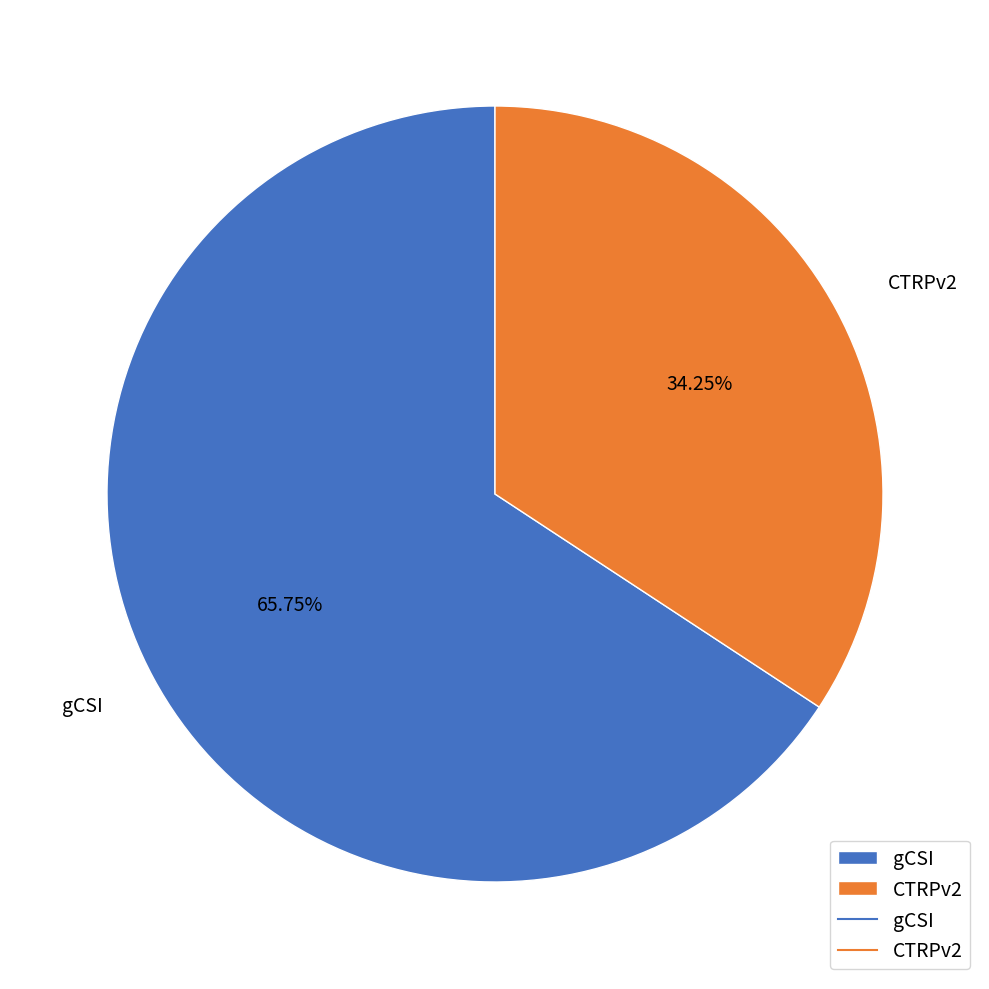

Count the number of slices in the pie.

2